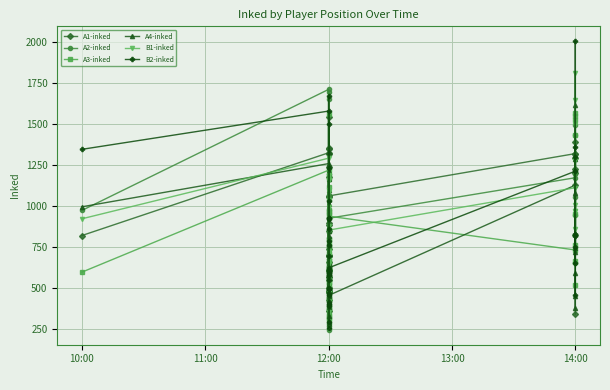

Is the value of B2-inked at 12:00 greater than the value of A1-inked at 12:00?

Yes